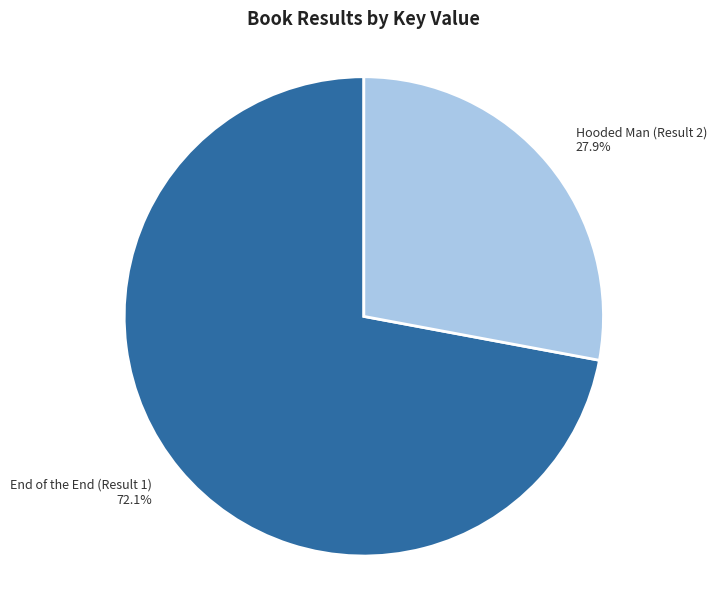

Is there a majority slice in this chart?

Yes